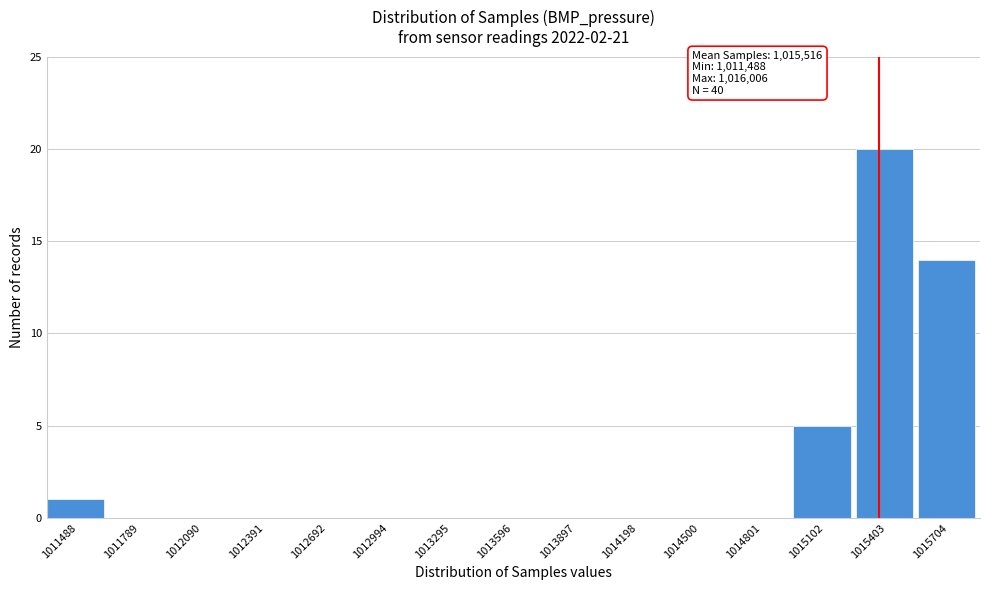

Reading left to right, what are all the values shown in this chart?

1011488=1	1011789=0	1012090=0	1012391=0	1012692=0	1012994=0	1013295=0	1013596=0	1013897=0	1014198=0	1014500=0	1014801=0	1015102=5	1015403=20	1015704=14